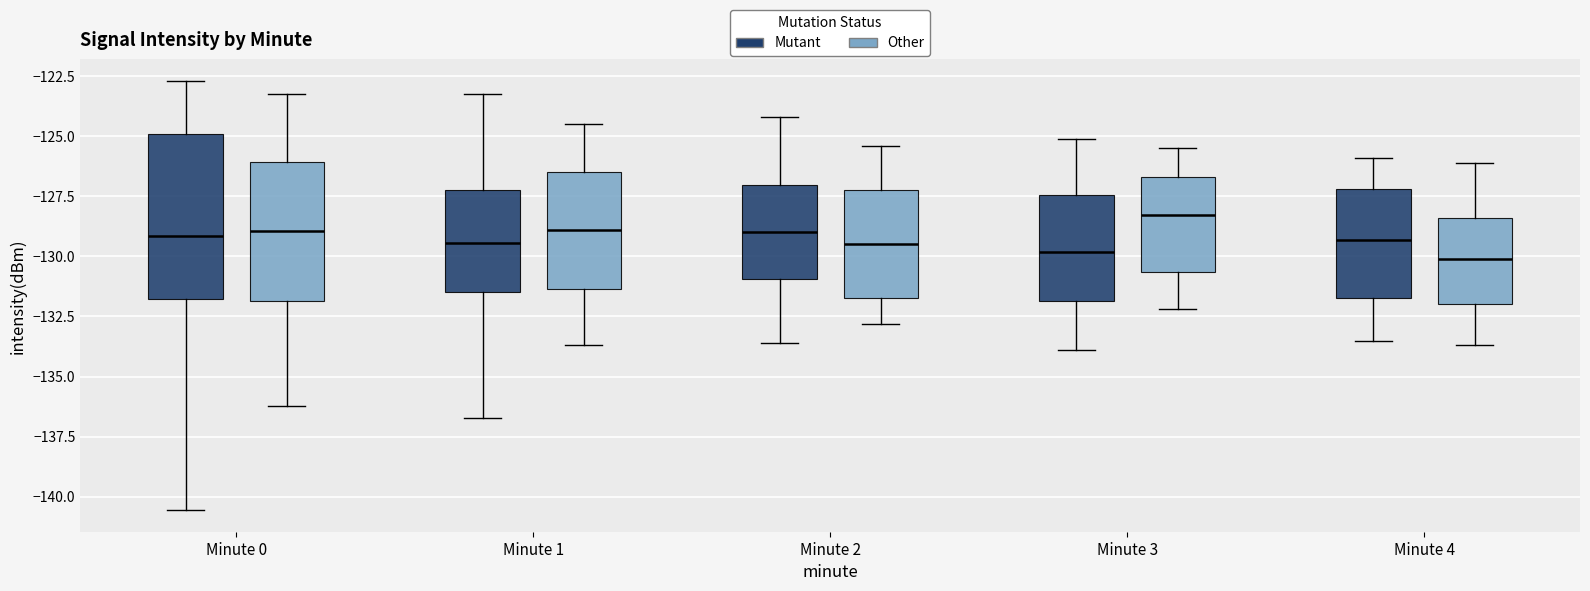

Comparing the boxes themselves (not the whiskers), which one is the tallest?

Minute 0 (Mutant)